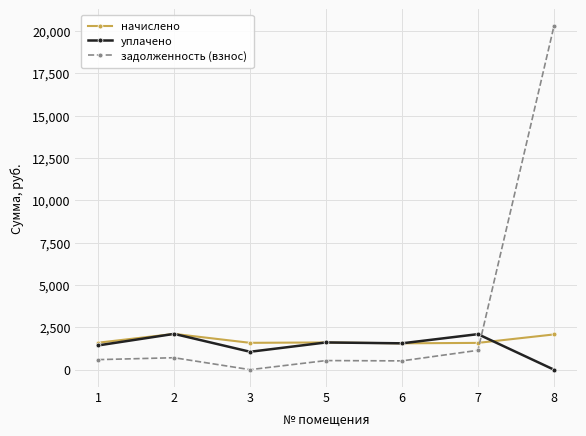

How many times do задолженность (взнос) and уплачено cross each other?

1